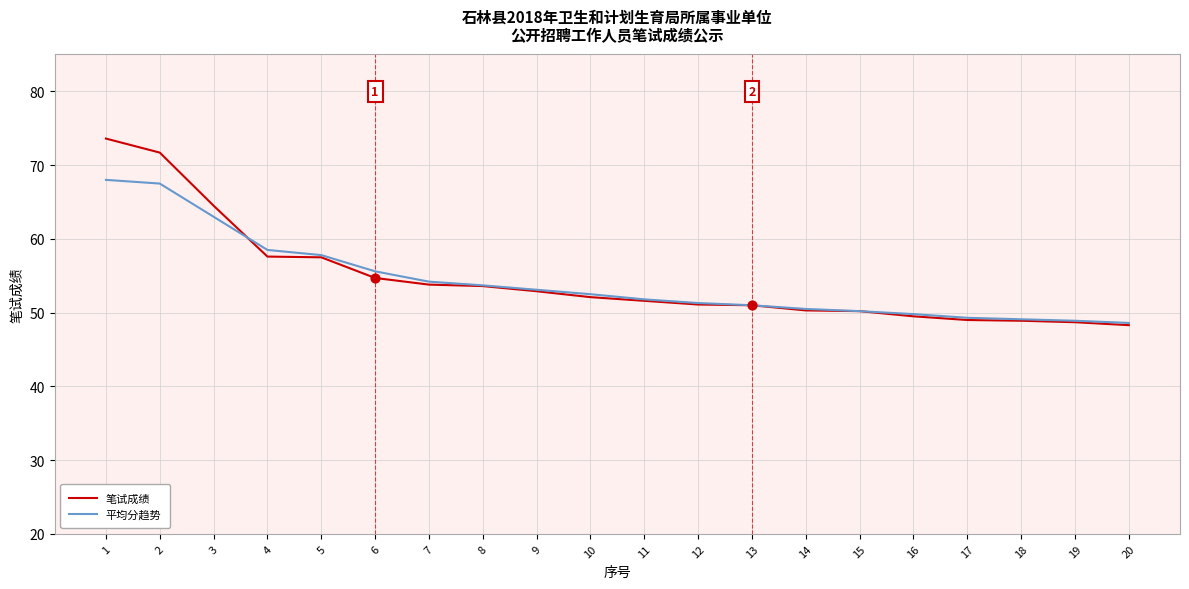

At how many categories does at least one series exceed 67?

2